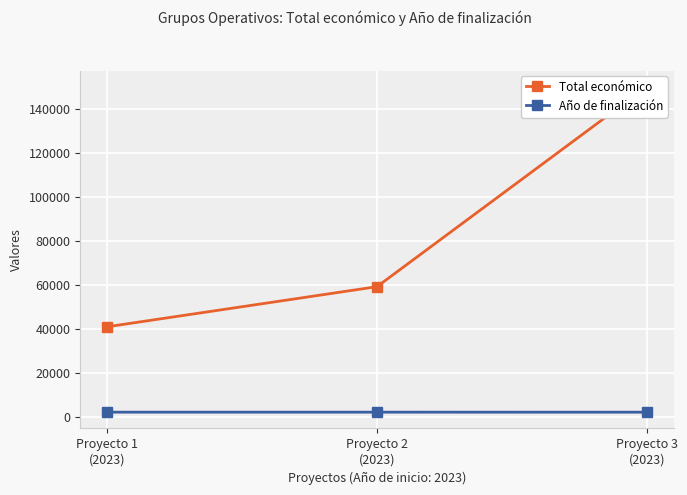

How many lines are shown in the chart?

2